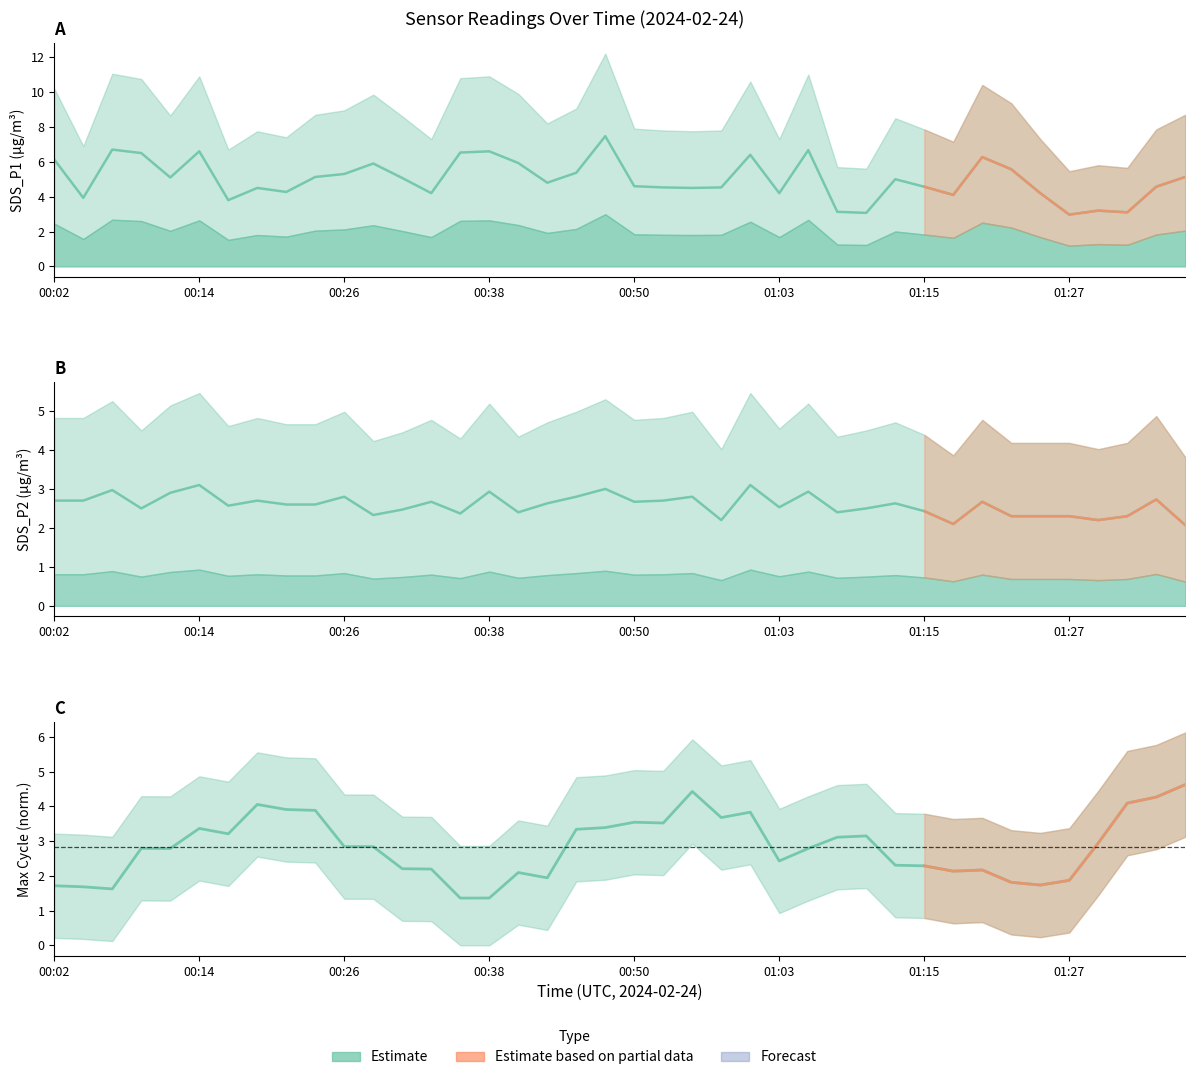

How many distinct data groups are displayed?

3